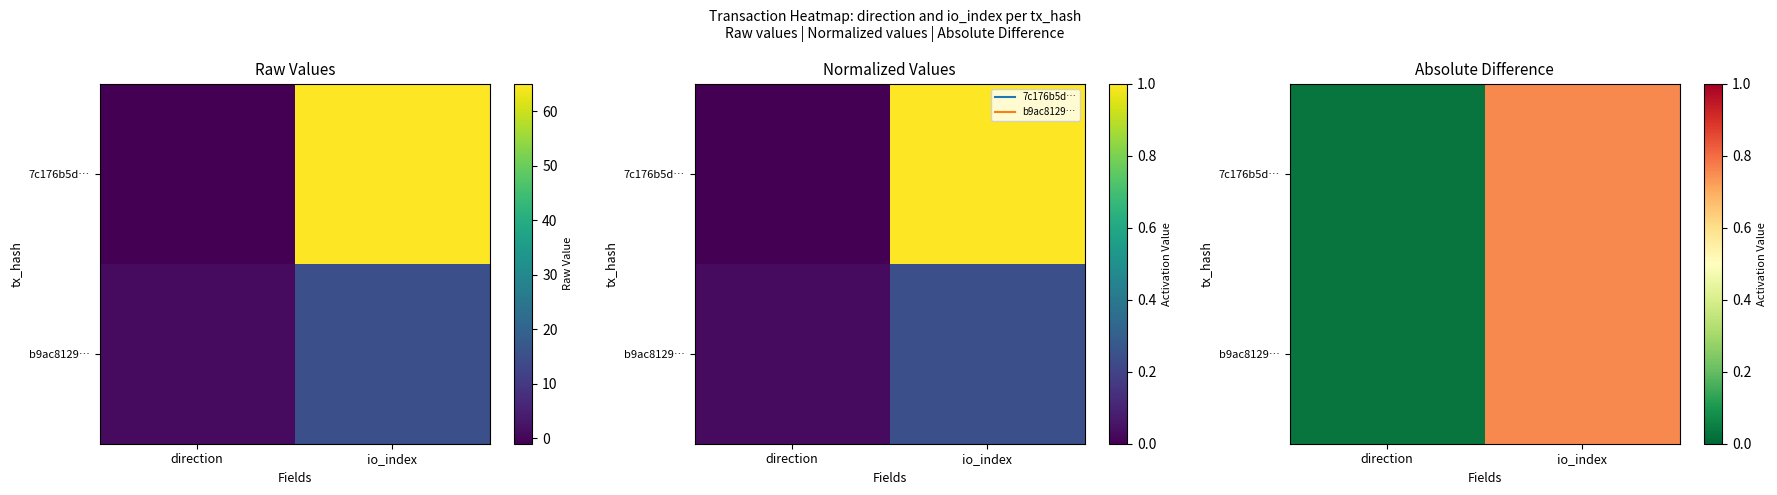

Is the value of b9ac8129… at direction greater than the value of 7c176b5d… at io_index?

No